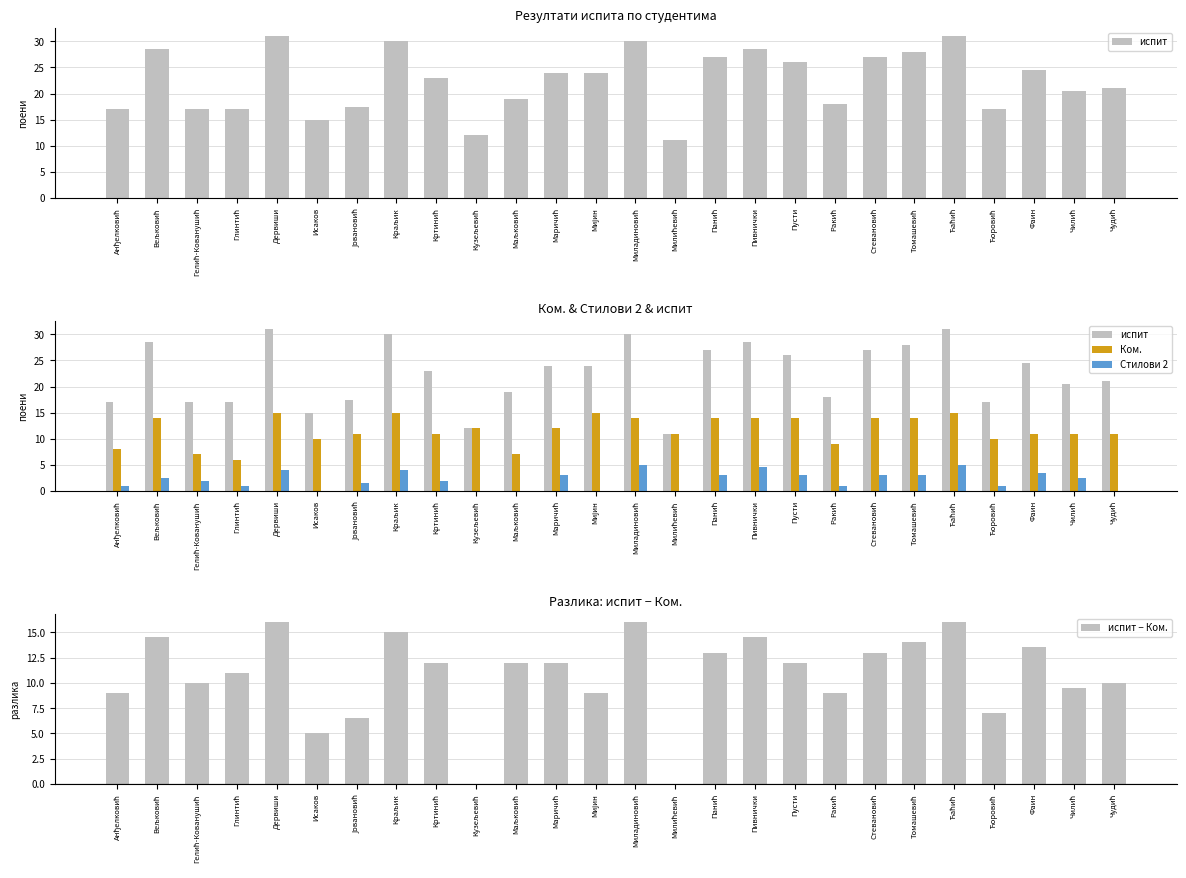

What are all the series names shown in the legend?

испит, Ком., Стилови 2, испит − Ком.